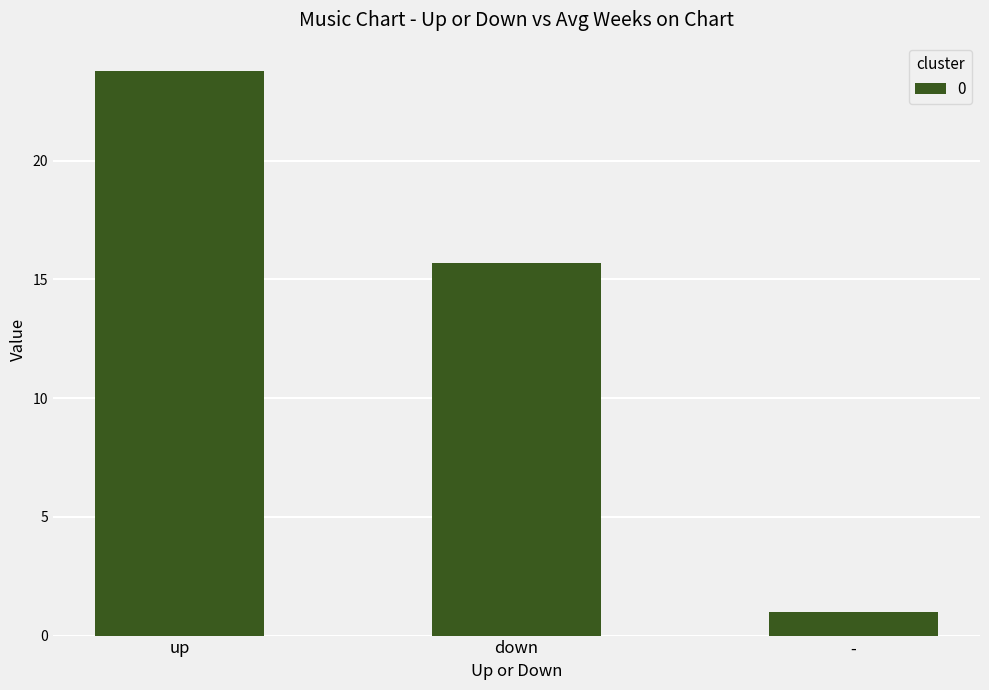

What is the approximate value at up?

23.8